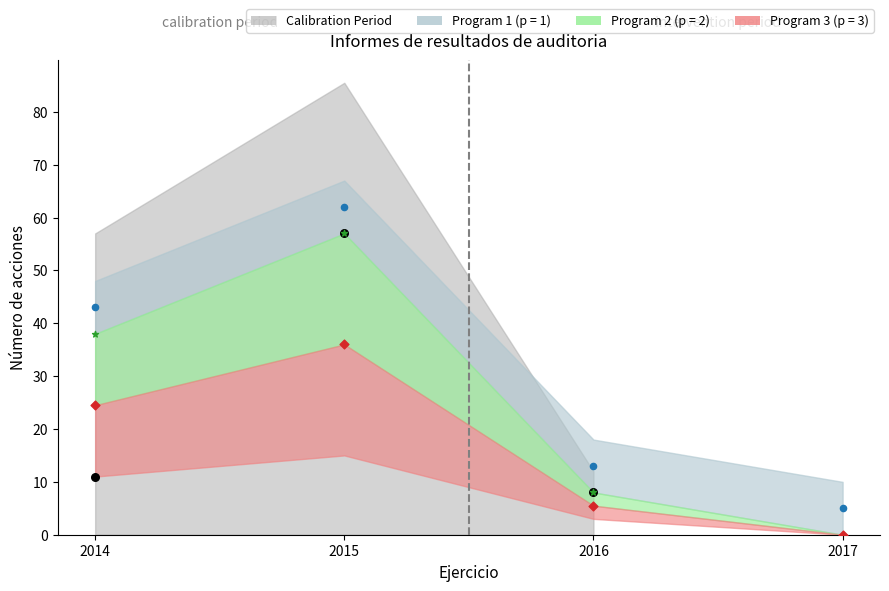

Between 2014 and 2015, which is larger?

2015